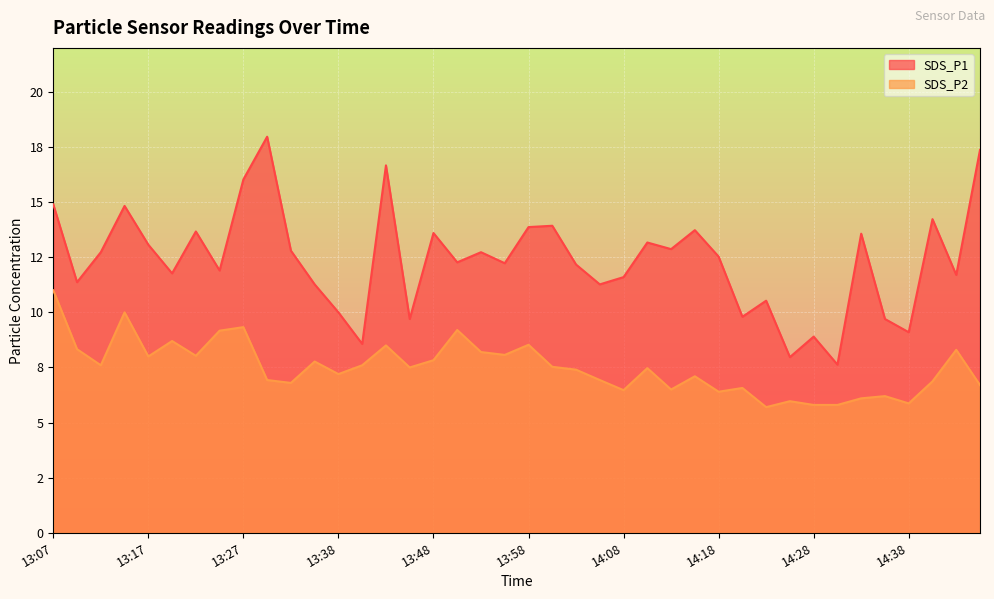

What are all the series names shown in the legend?

SDS_P1, SDS_P2